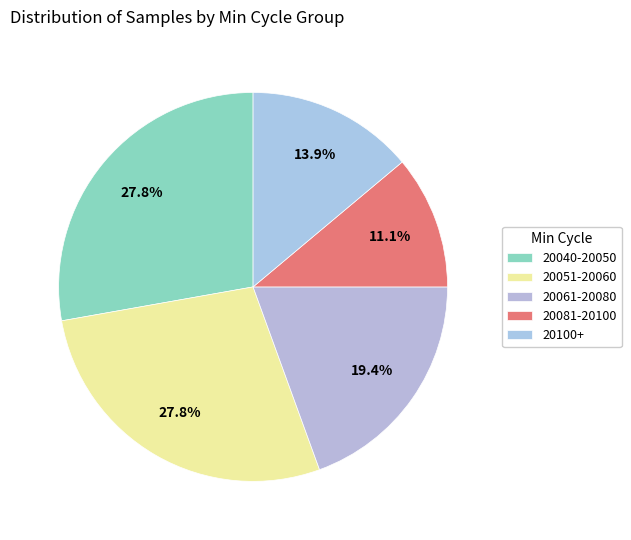

How many segments does this pie chart have?

5